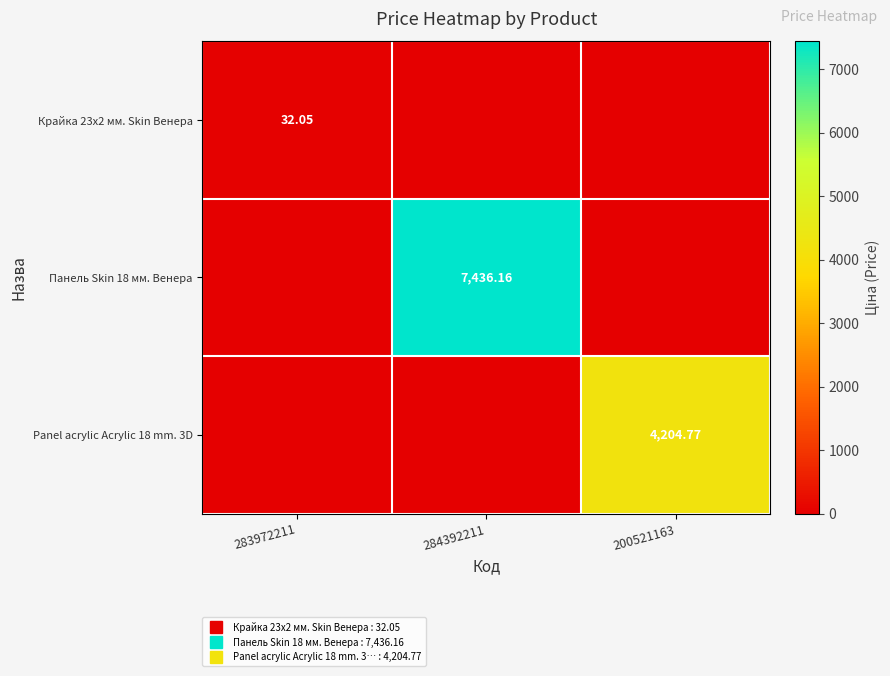

What is the difference between the maximum and minimum values in the Panel acrylic Acrylic 18 mm. 3D series?

4204.8